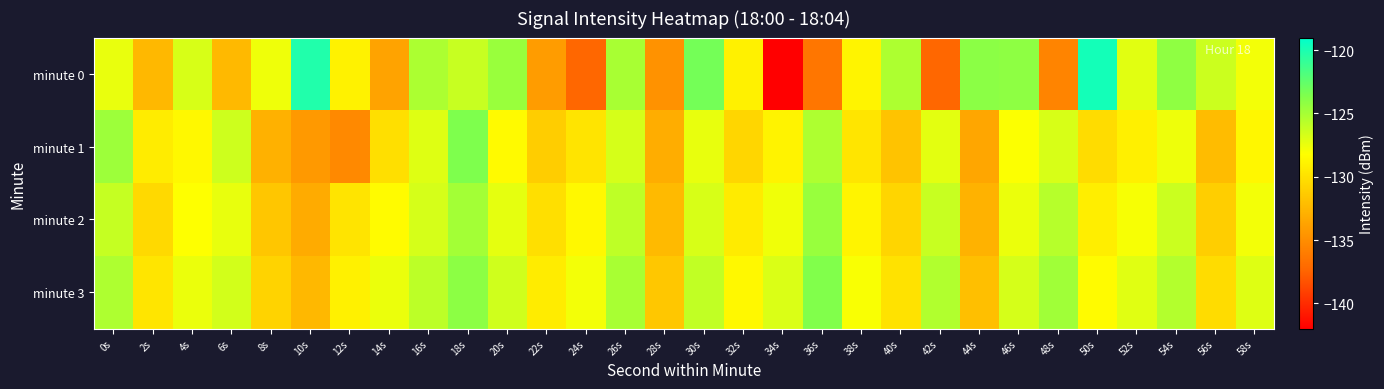

What is the total value across all series at 58s?

-511.3